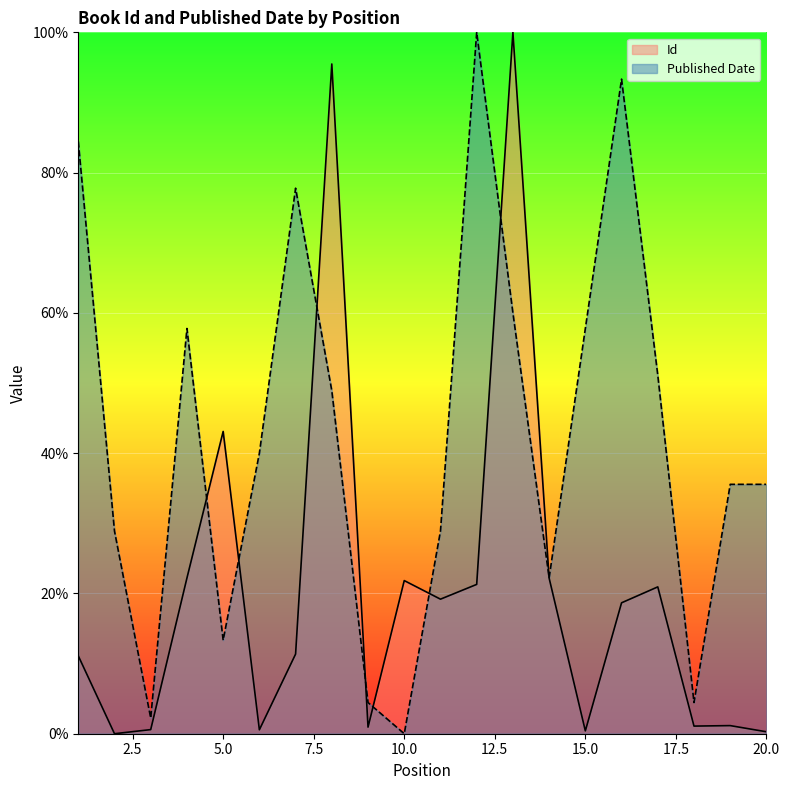

How many data points in Published Date are less than 40?

10